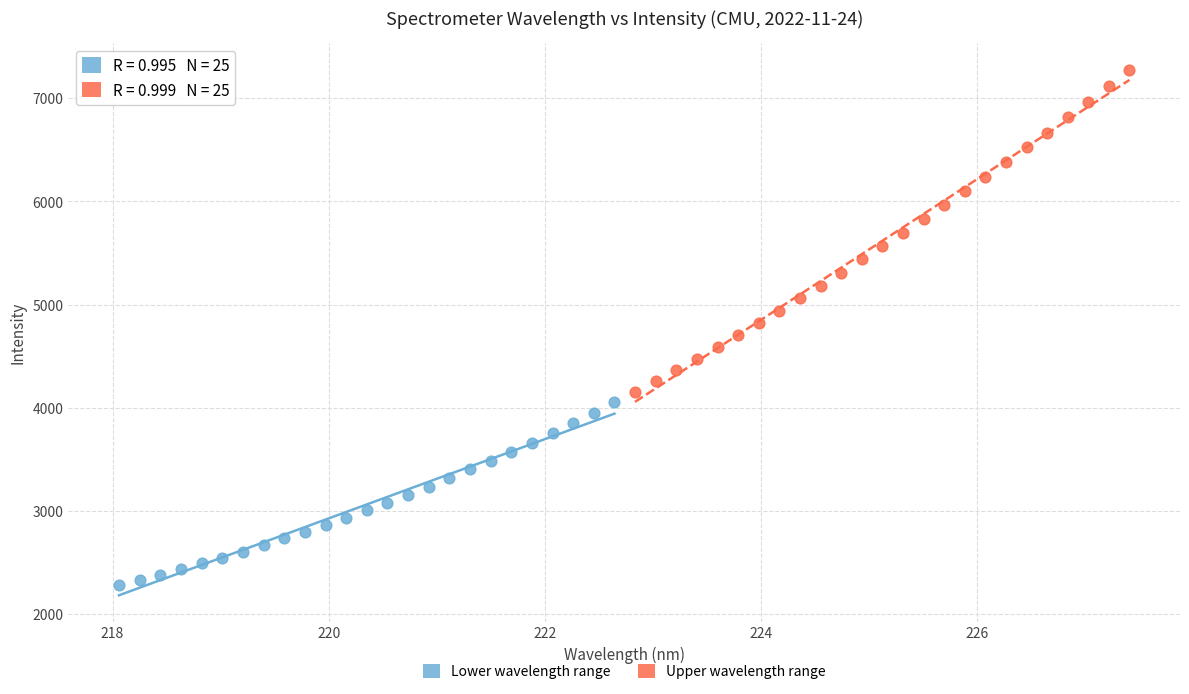

Which series contains the highest Y value?

Upper wavelength range